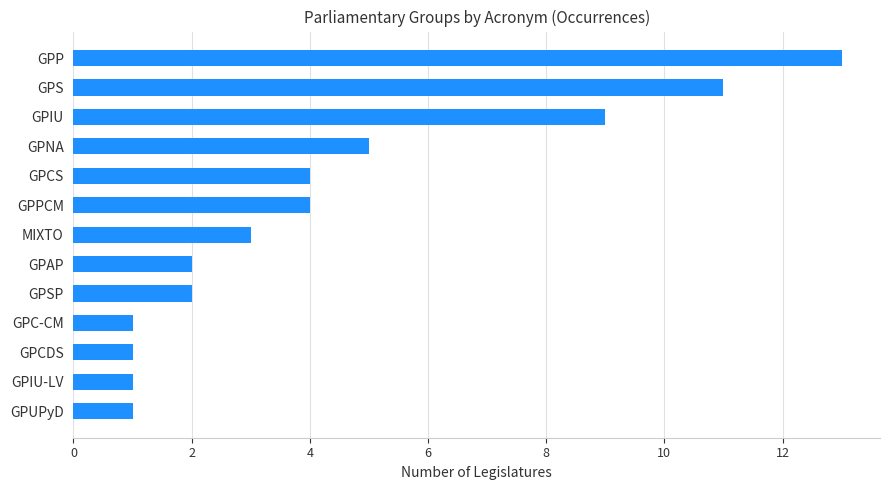

Between GPP and GPUPyD, which is larger?

GPP